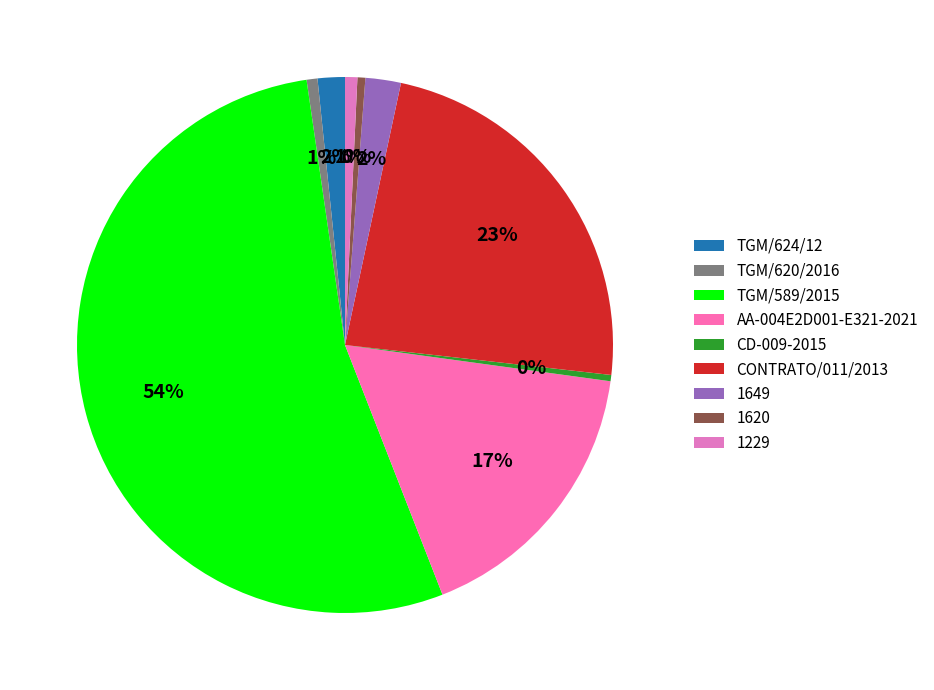

Count the number of slices in the pie.

9